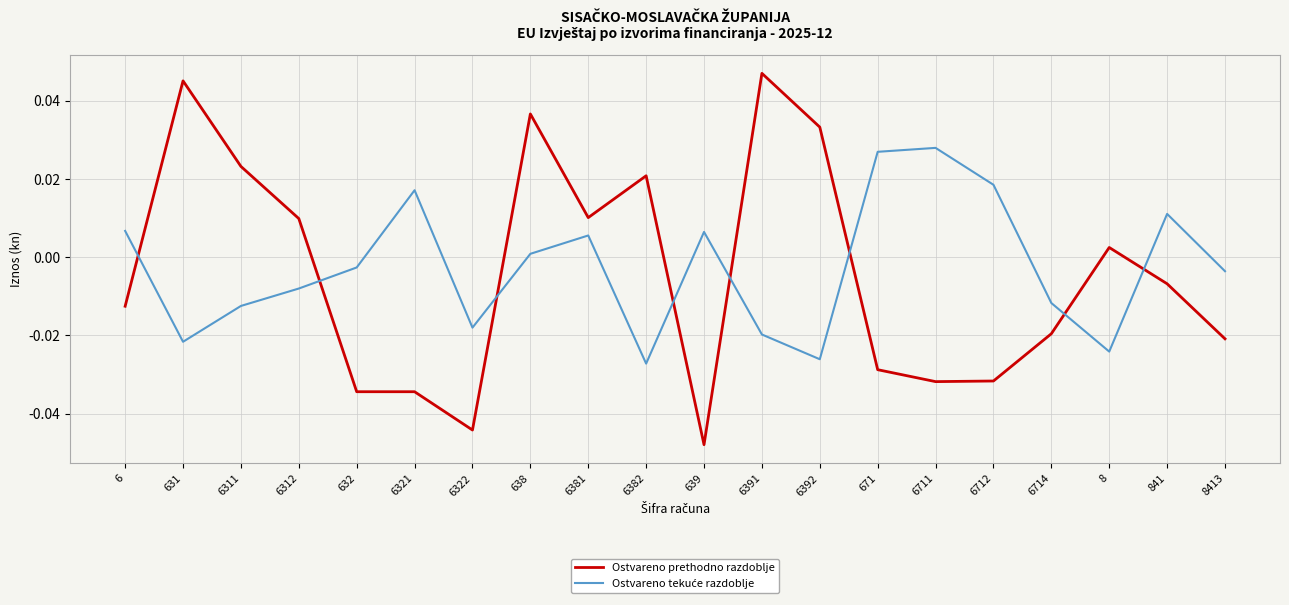

What position from the right is 6322?

14